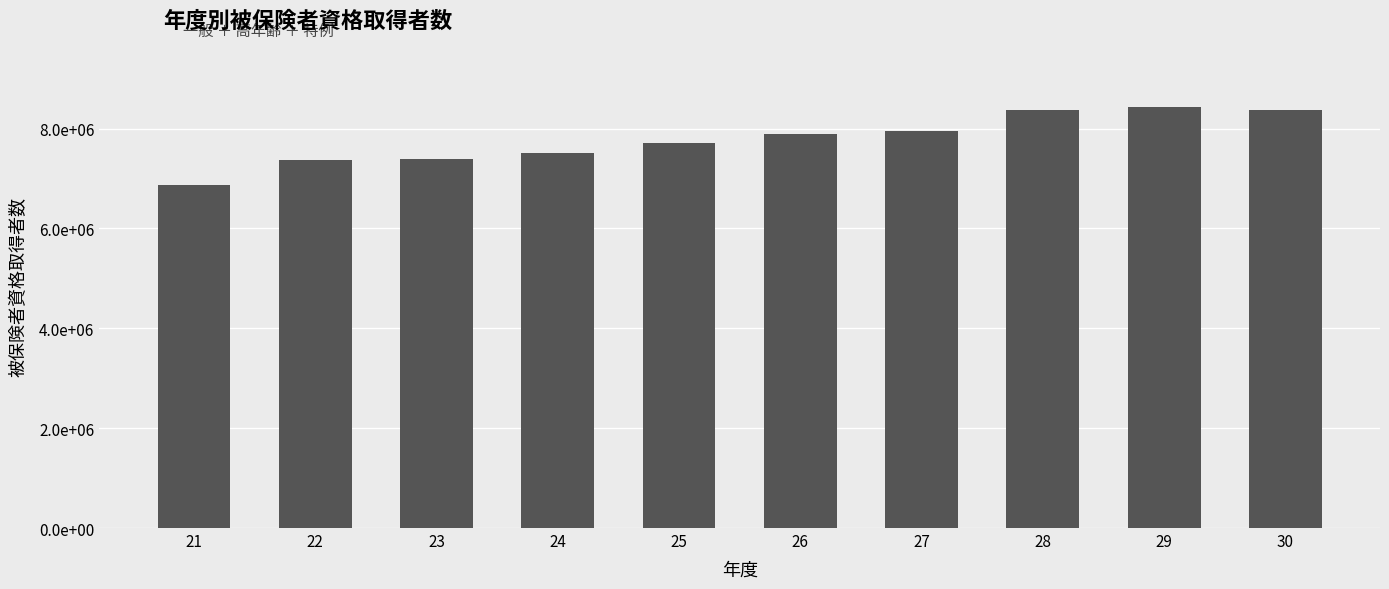

Reading left to right, what are all the values shown in this chart?

6864994	7380361	7393523	7518246	7708110	7896355	7958668	8379439	8435631	8366931